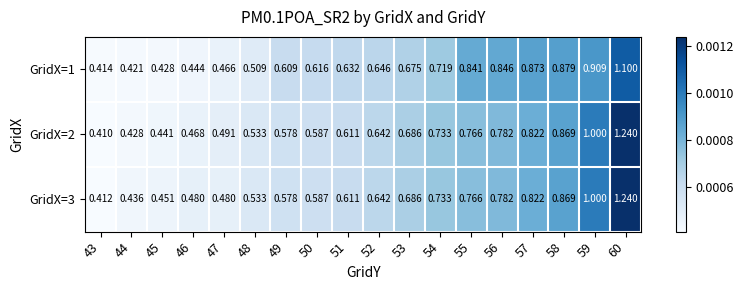

How many series are shown in this chart?

3